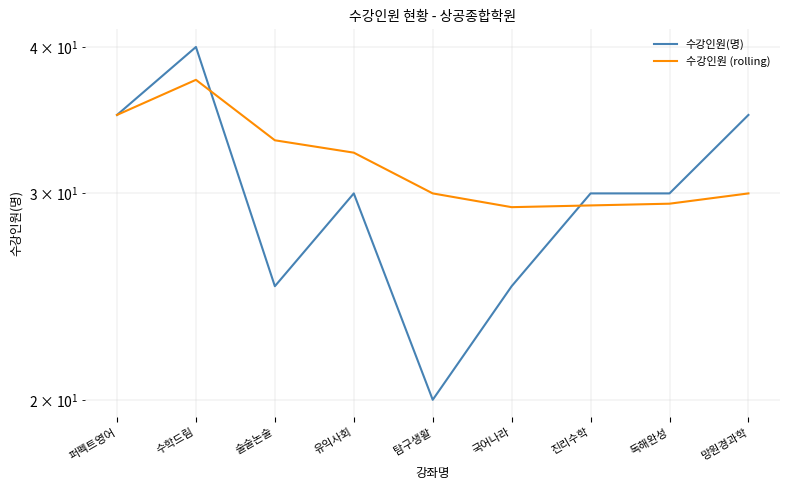

What are all the series names shown in the legend?

수강인원(명), 수강인원 (rolling)